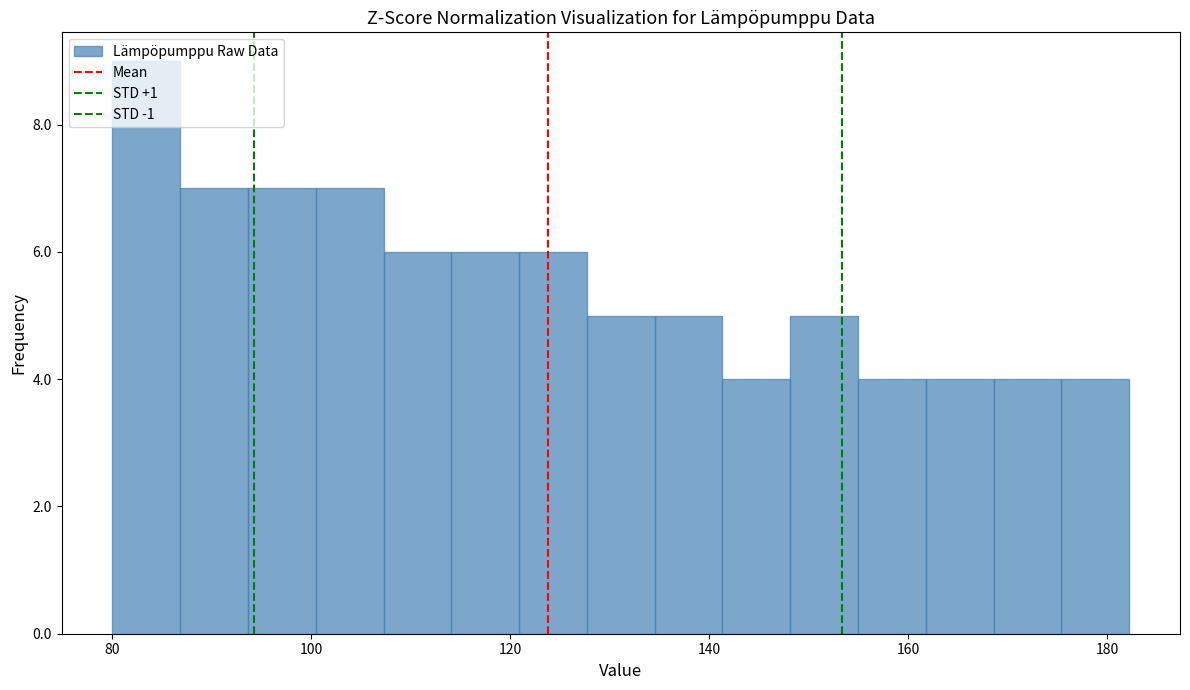

Around what value on the x-axis is the tallest bar? Give the approximate position of its centre, as read against the axis.

84